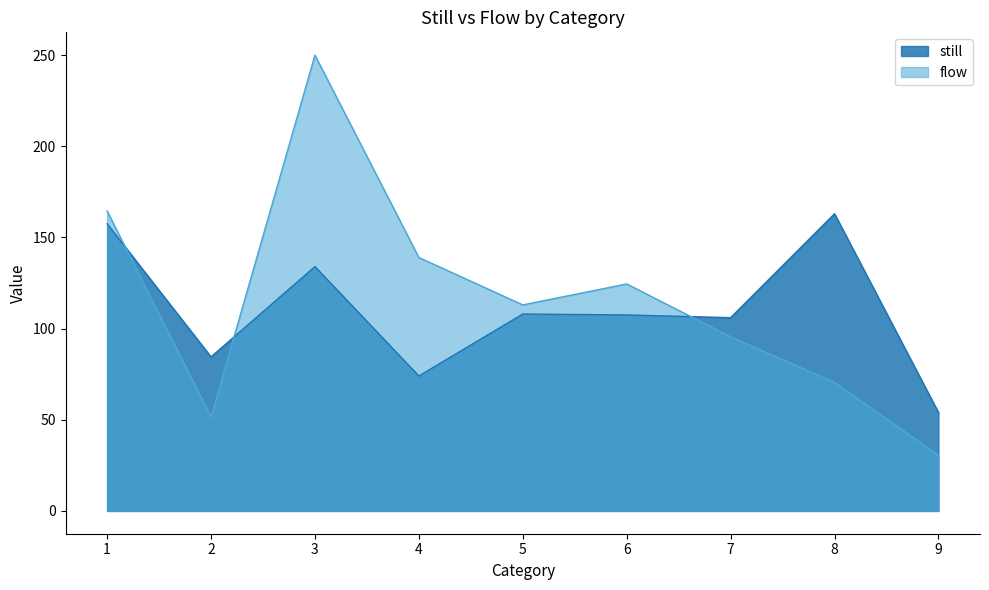

Rank the series by their maximum value, from highest to lowest.

flow, still